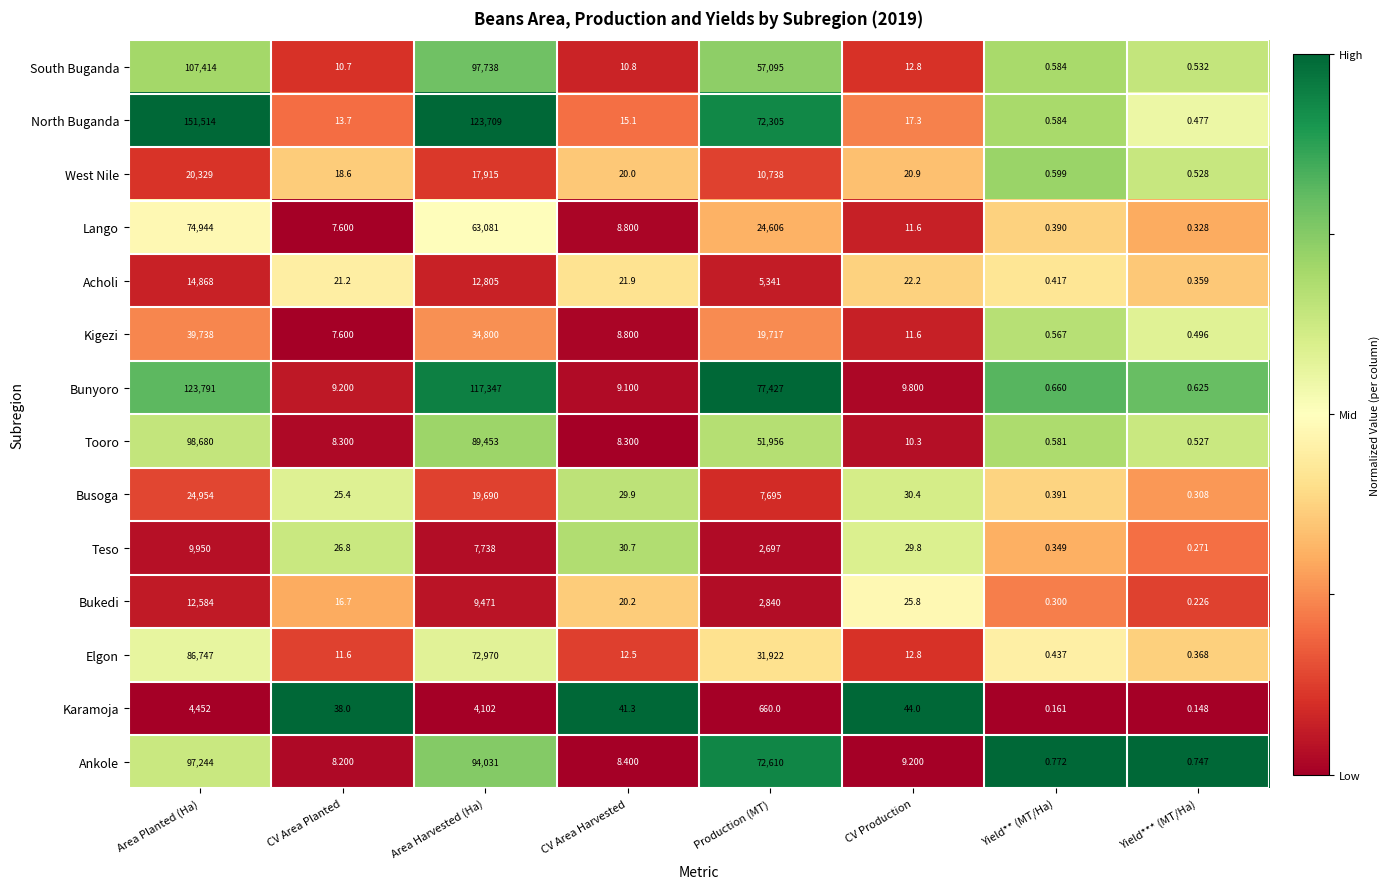

At how many categories does at least one series exceed 0?

8